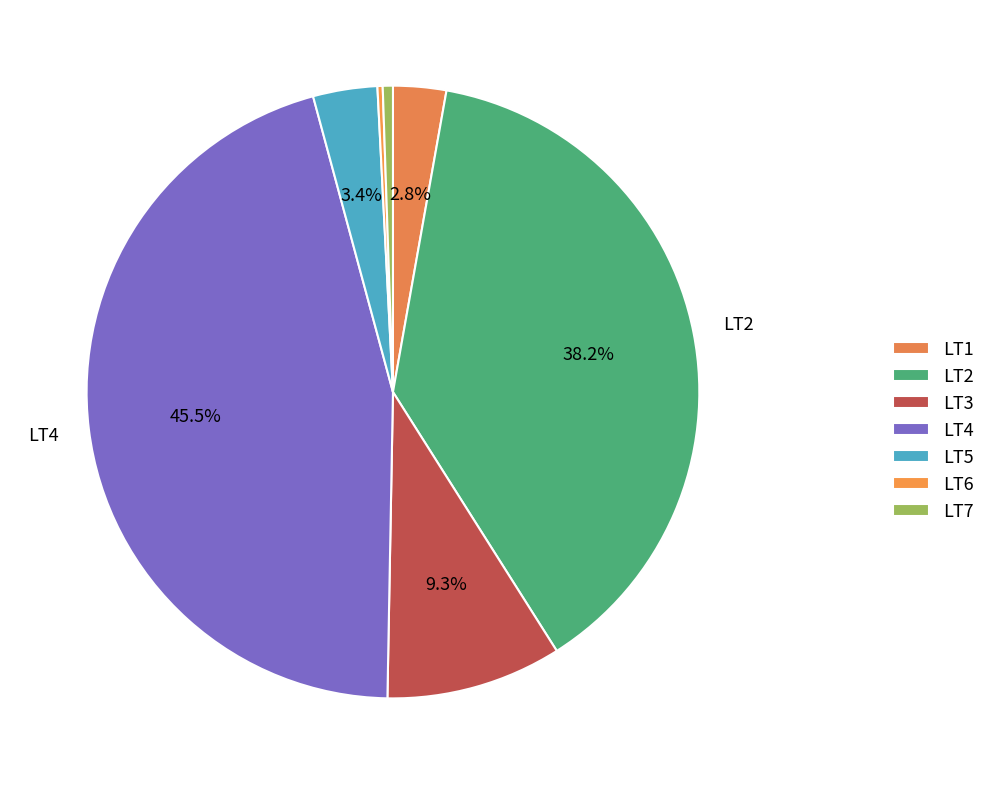

The LT1 slice represents 3% of the pie. True or false?

True